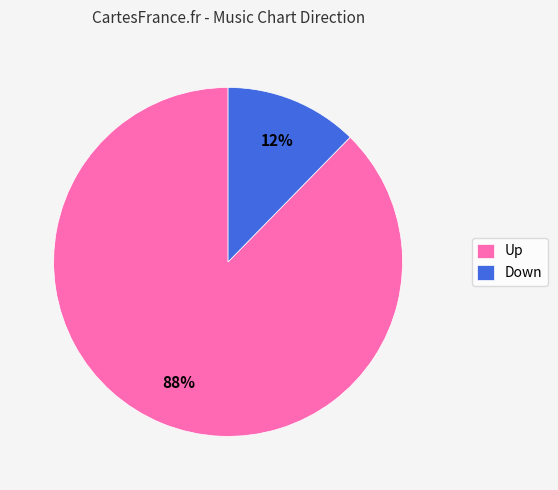

Which has a higher value, Up or Down?

Up